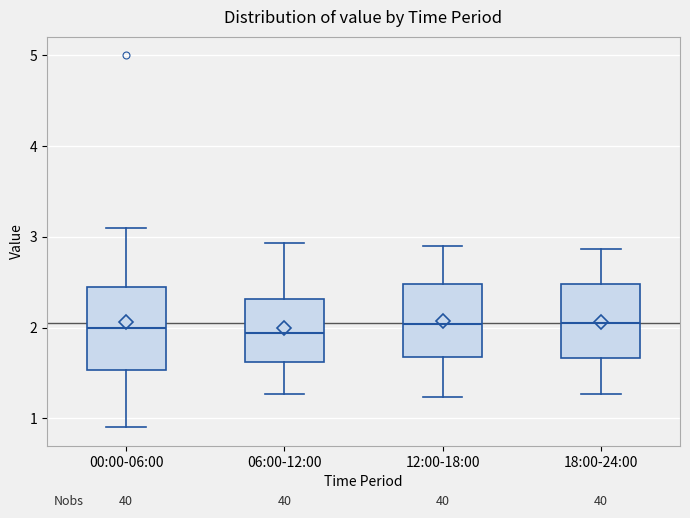

Reading left to right, transcribe this box plot: for each box, give where its median line is, the range the box spans, and where its two whiskers end, as read against the y-axis. The values are not printed on the chart, so give them approximately, as read against the axis.

00:00-06:00: median 2.0, box 1.5 to 2.4, whiskers 0.9 to 3.1
06:00-12:00: median 1.9, box 1.6 to 2.3, whiskers 1.3 to 2.9
12:00-18:00: median 2.0, box 1.7 to 2.5, whiskers 1.2 to 2.9
18:00-24:00: median 2.1, box 1.7 to 2.5, whiskers 1.3 to 2.9